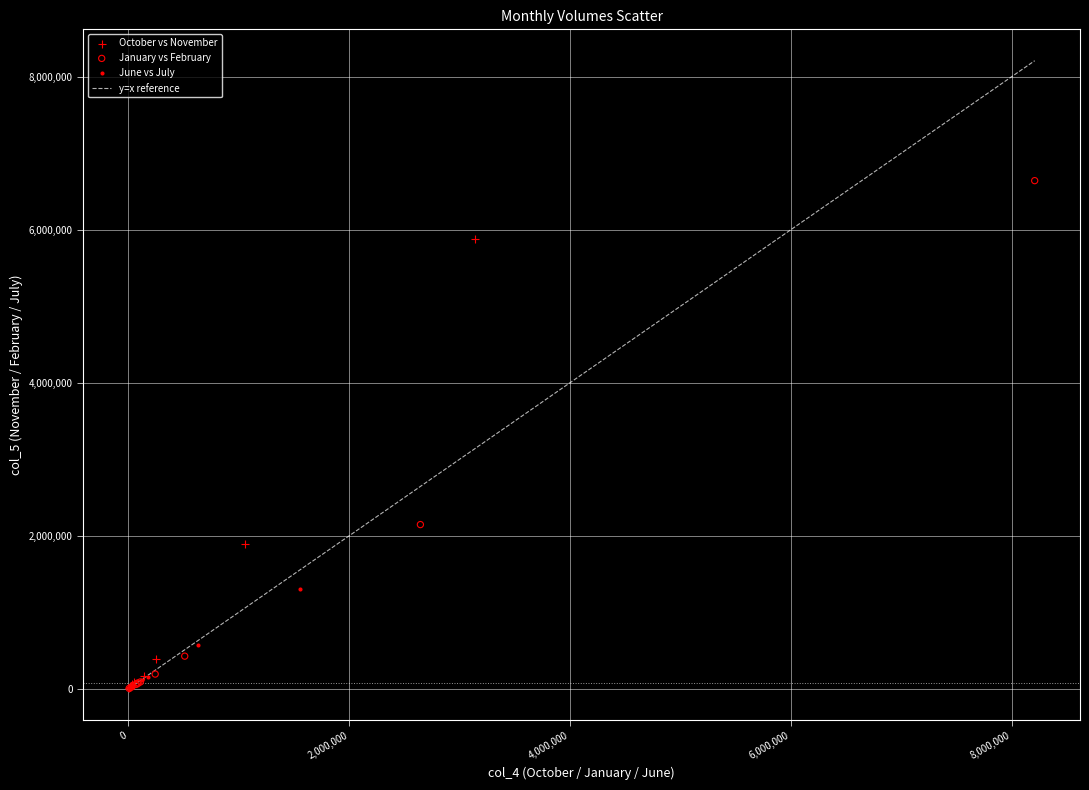

Which series has the largest Y range (max minus min)?

January vs February